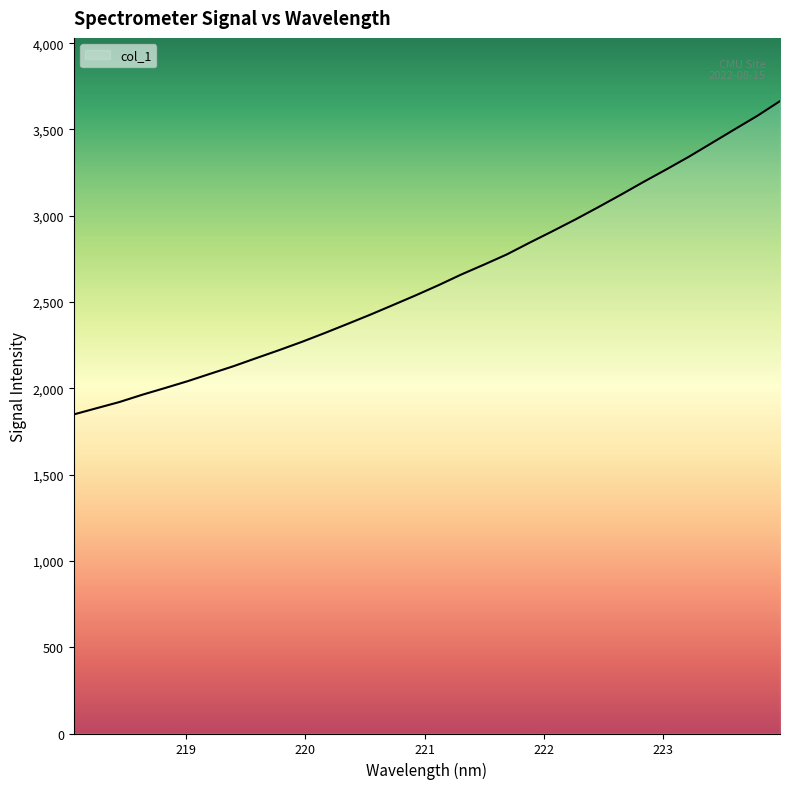

What is the smallest value displayed?

1848.9